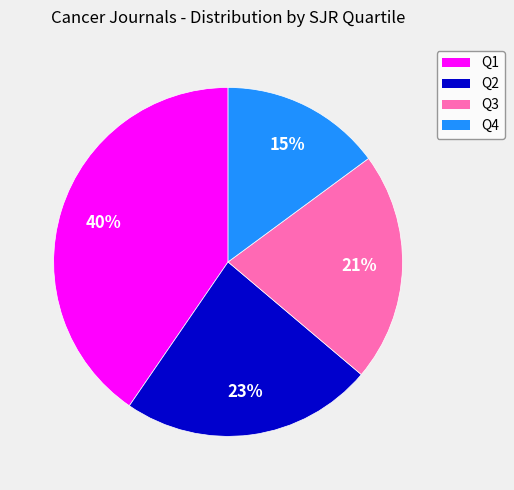

True or false: Q4 accounts for 30% of the total.

False